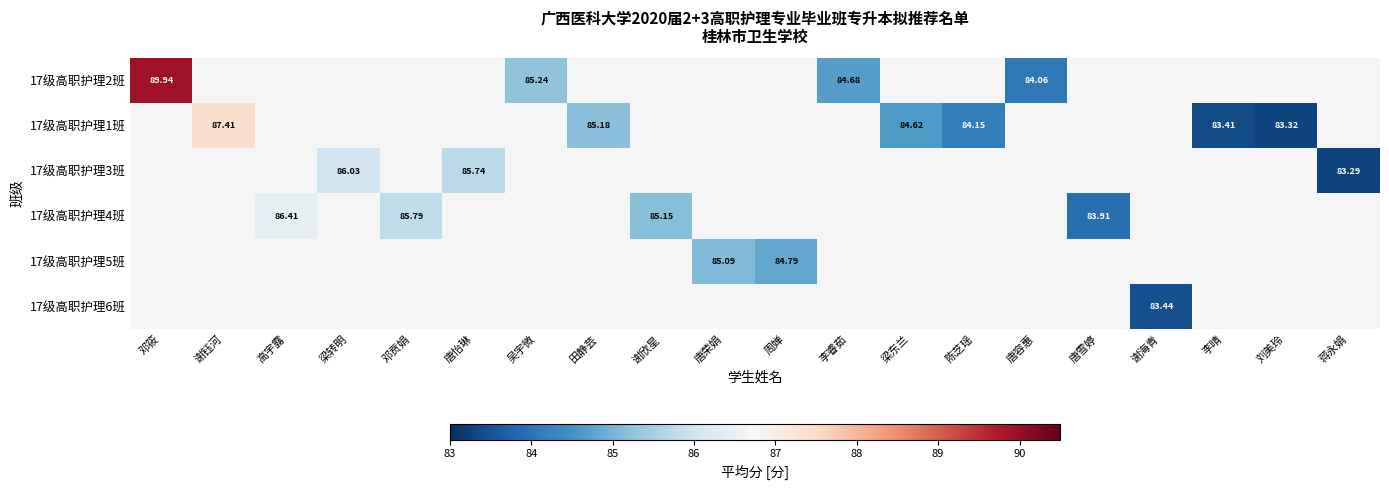

What is the highest value of the 17级高职护理5班 series?

85.1